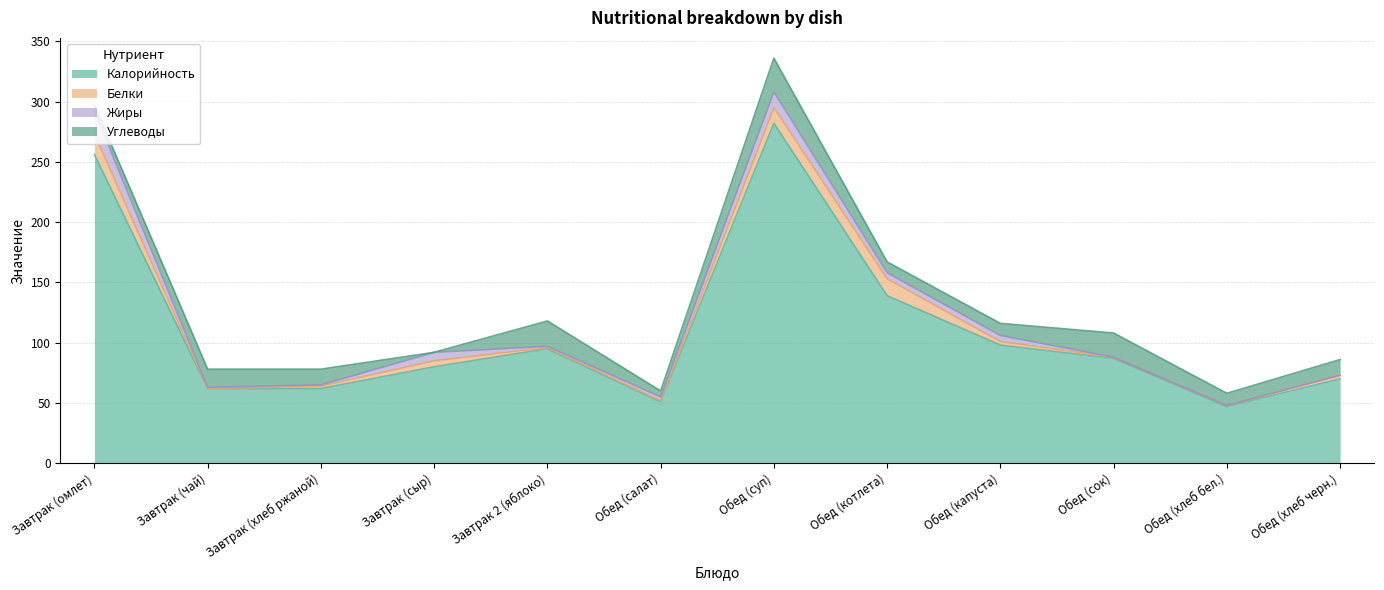

What is the value of the Углеводы point at the 1st from the left?

5